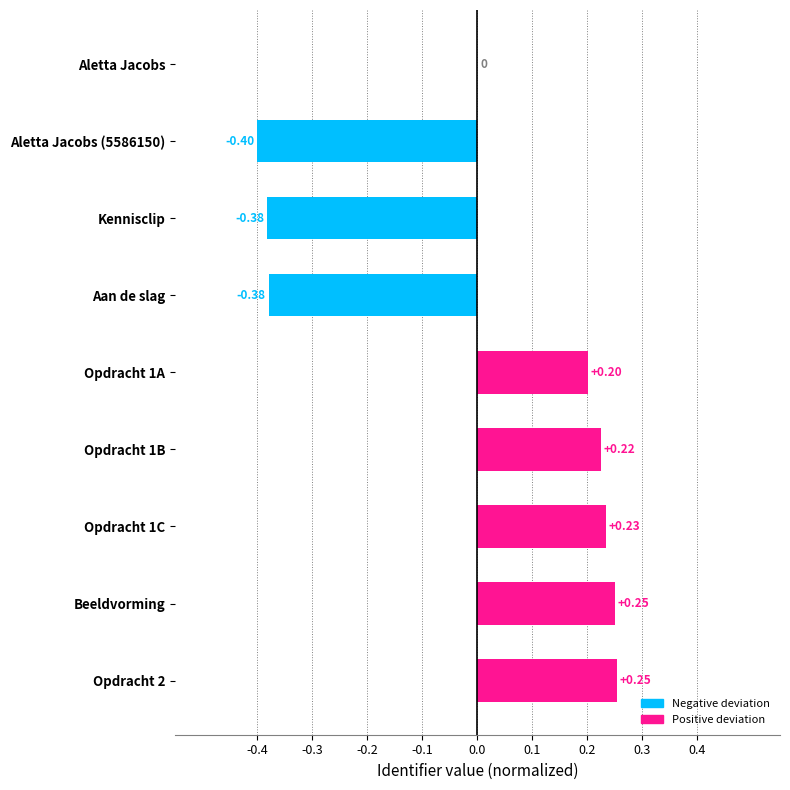

At which label is the value closest to 0?

Aletta Jacobs